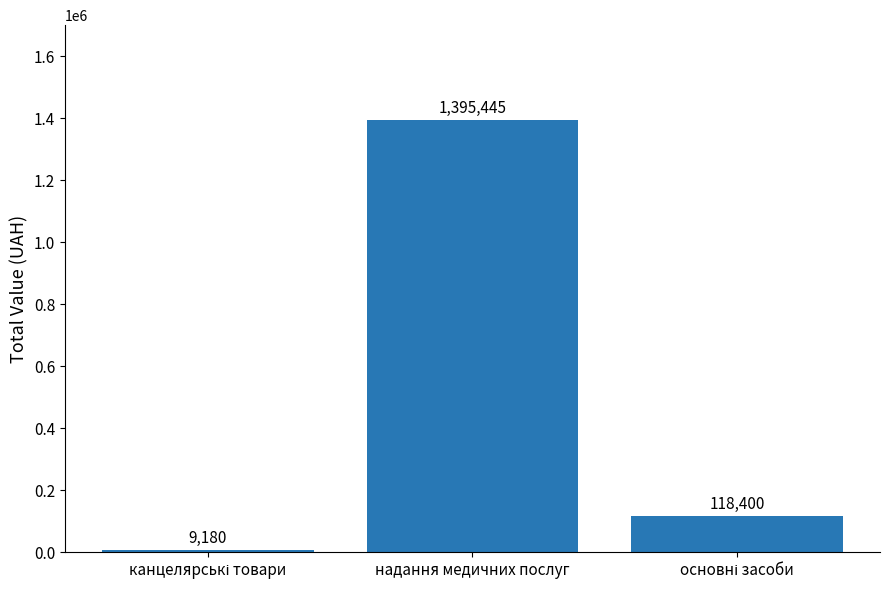

What is the label of the 2nd bar from the right?

надання медичних послуг